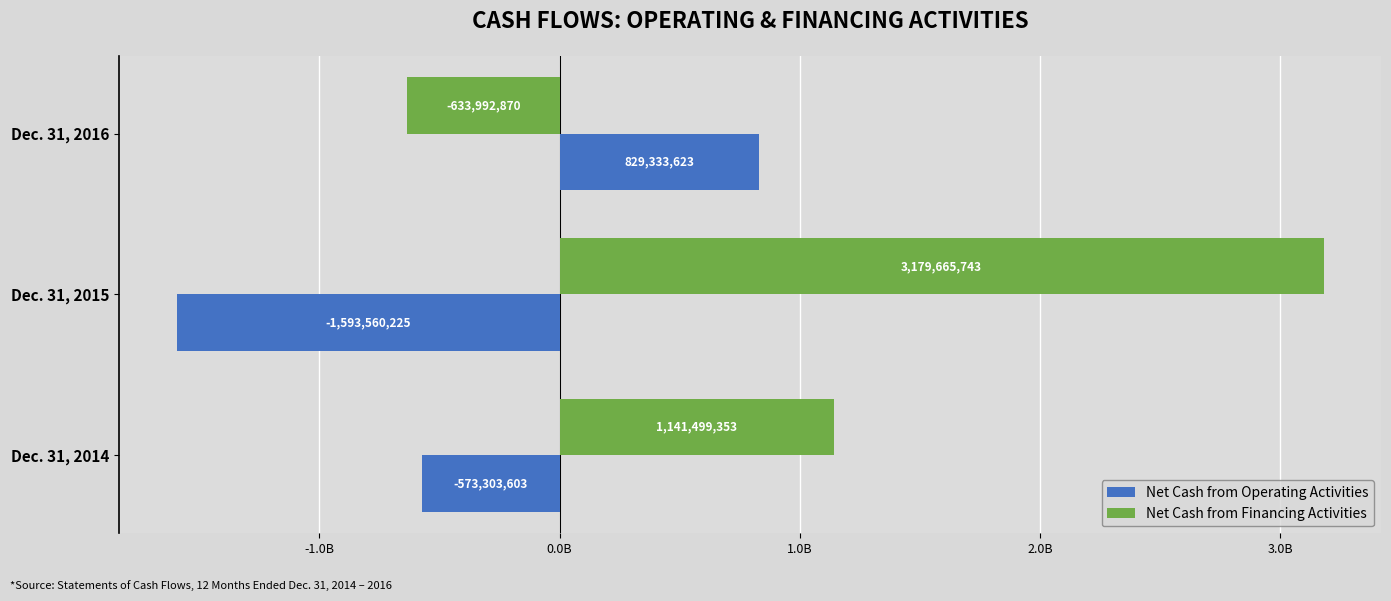

At which category does the chart reach its minimum across all series?

Dec. 31, 2015